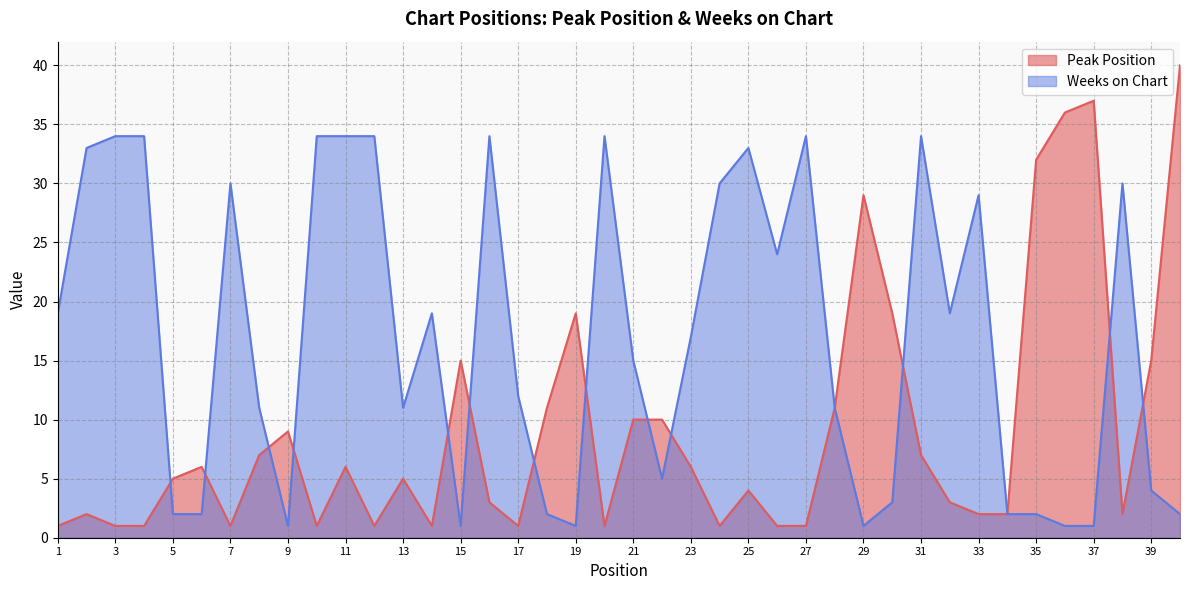

Which series has the largest total across all categories?

Weeks on Chart